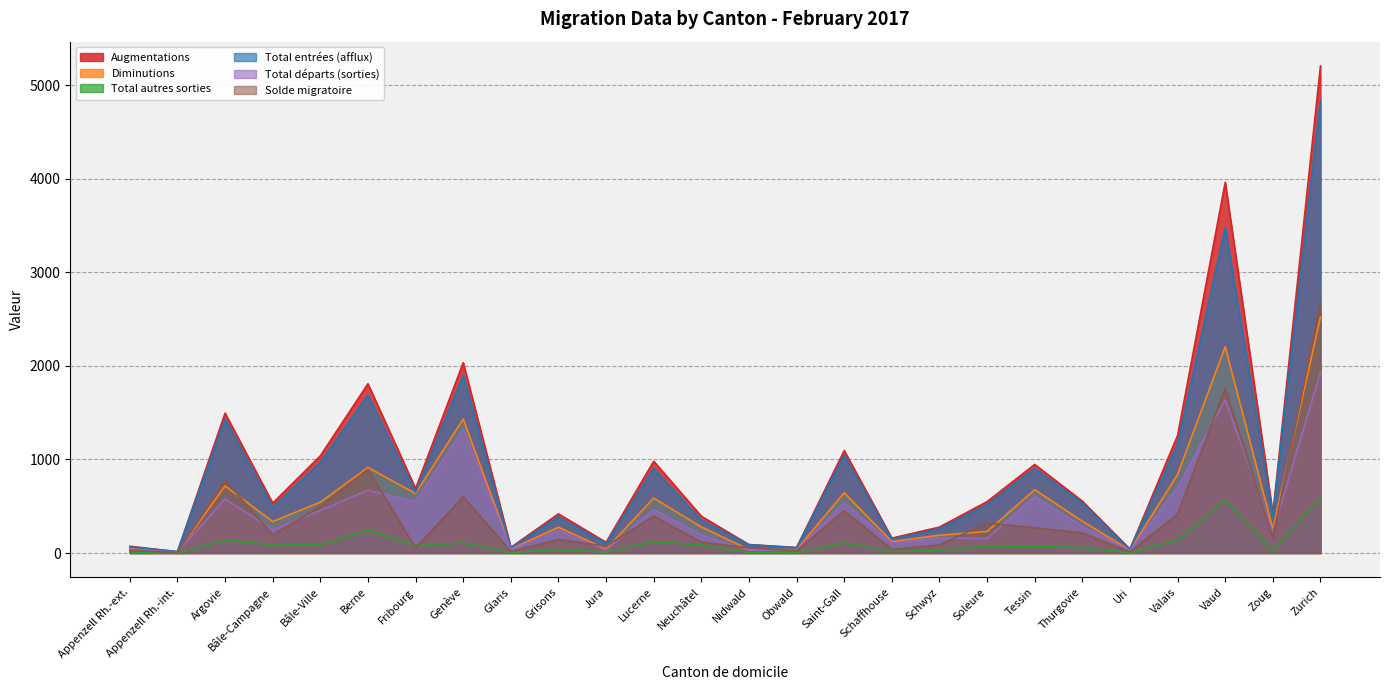

At how many categories does at least one series exceed 1?

26